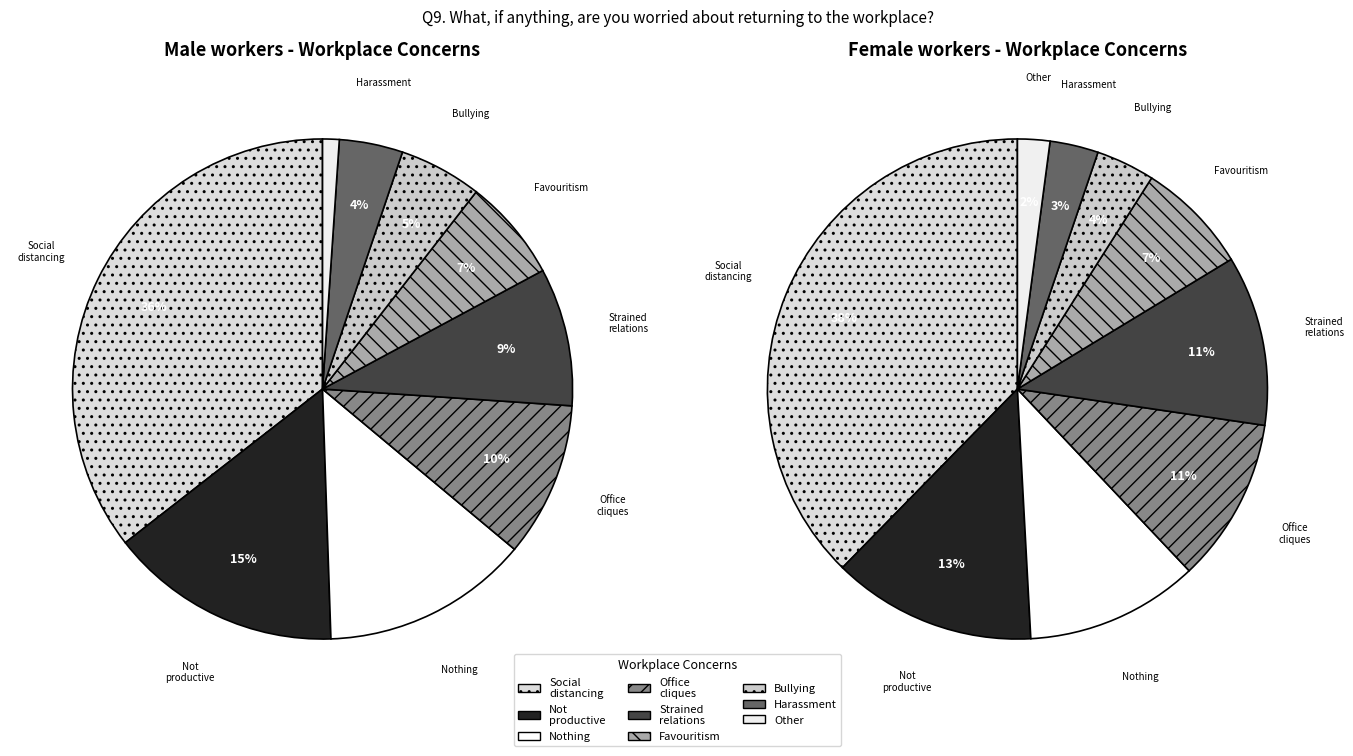

Does any single category account for the majority?

No